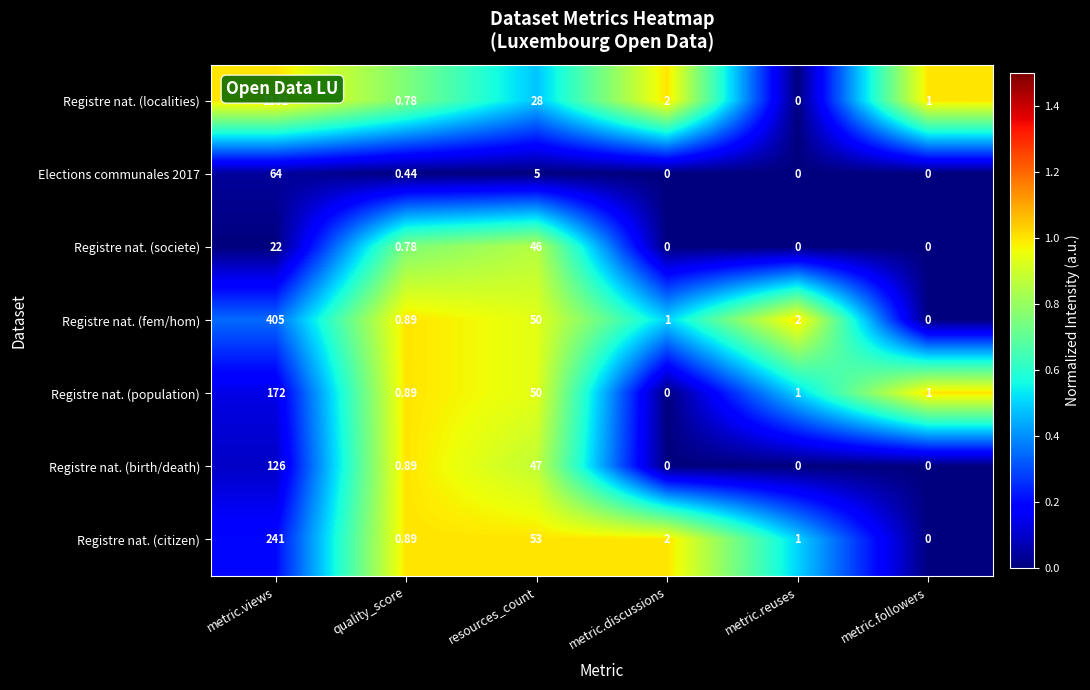

At which category is the sum across all series the highest?

metric.views